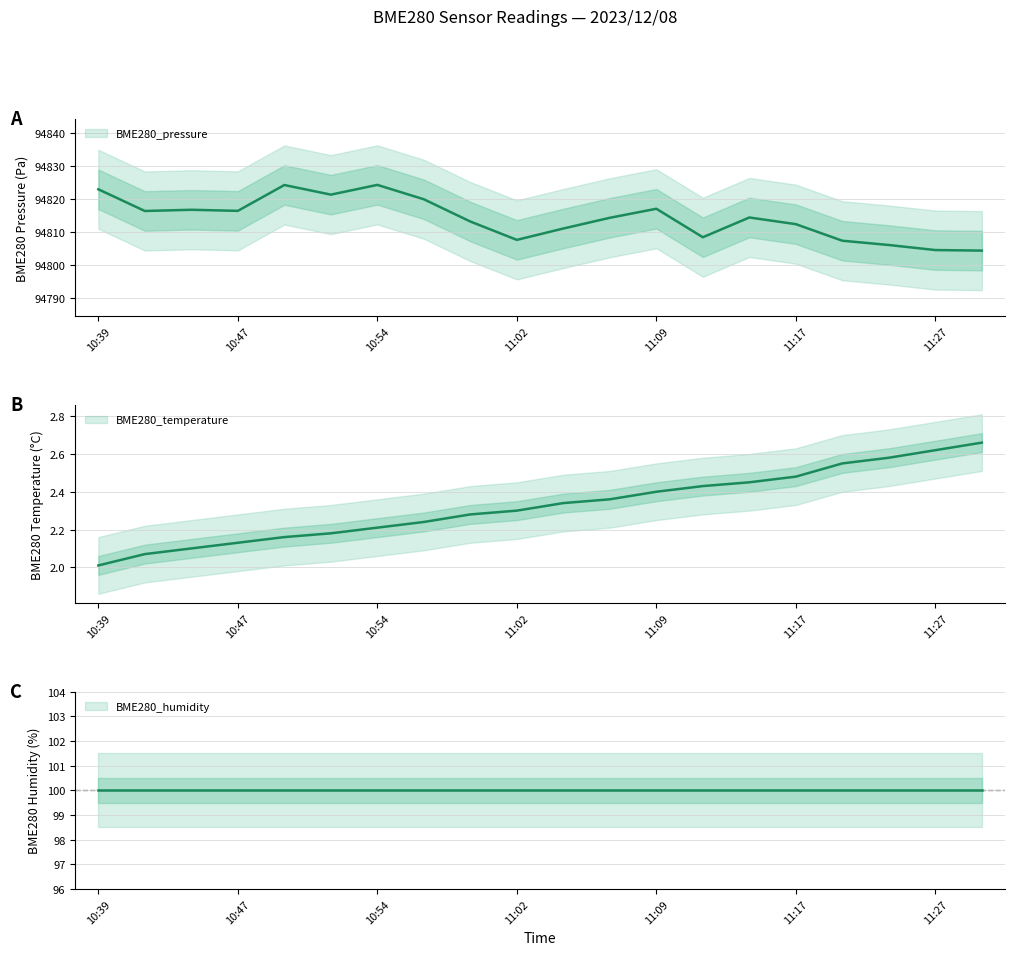

How many categories are shown in the chart?

20